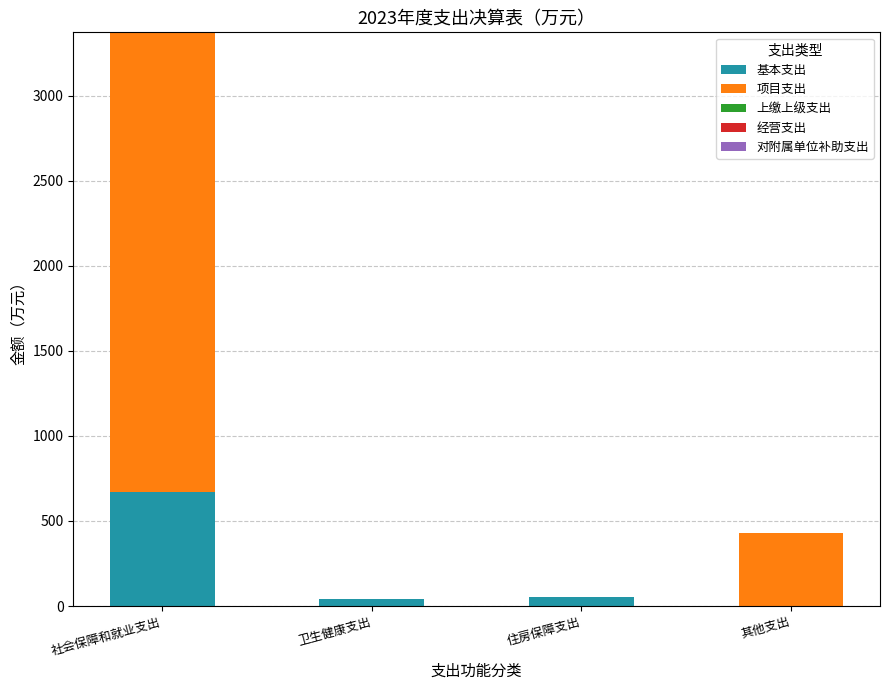

Which category has the highest value in the 基本支出 series?

社会保障和就业支出